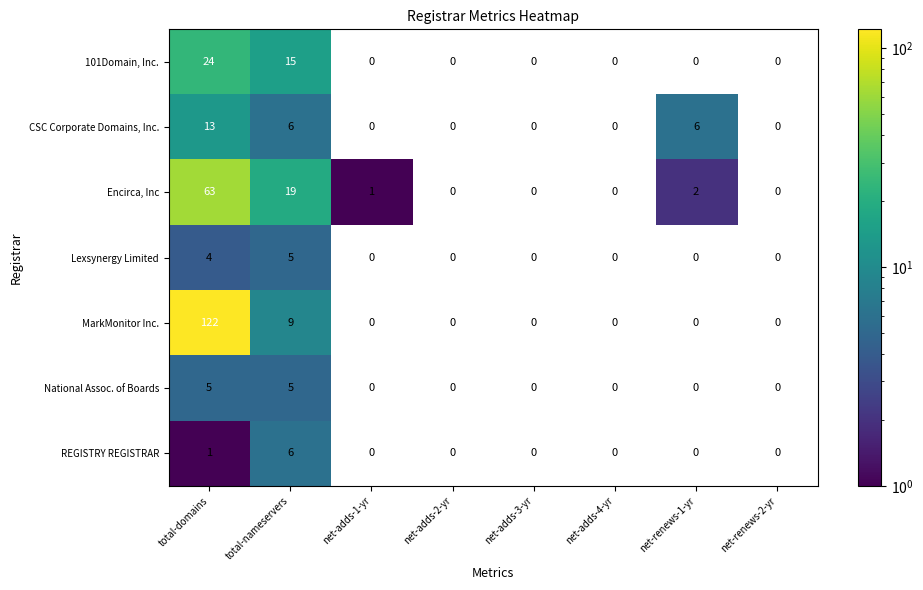

At how many categories does at least one series exceed 86?

1